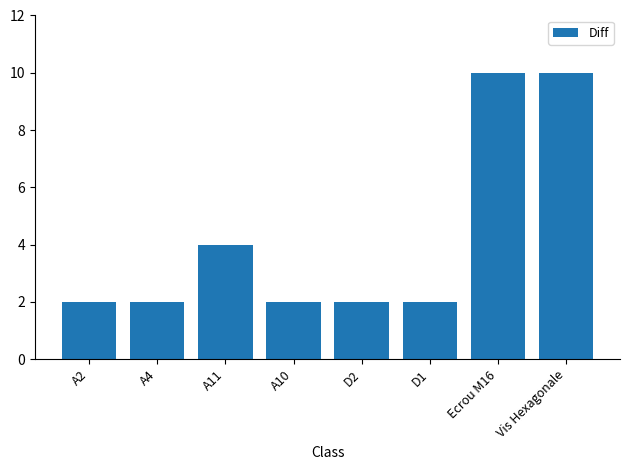

How many data points does each series have?

8